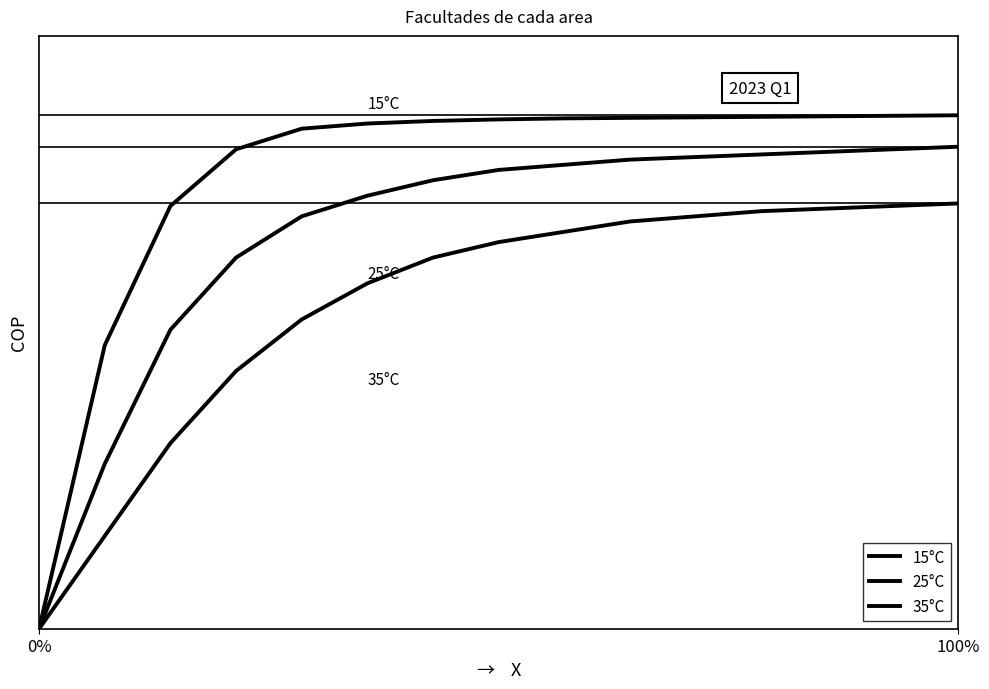

Is this an area chart (filled region under the line)?

No